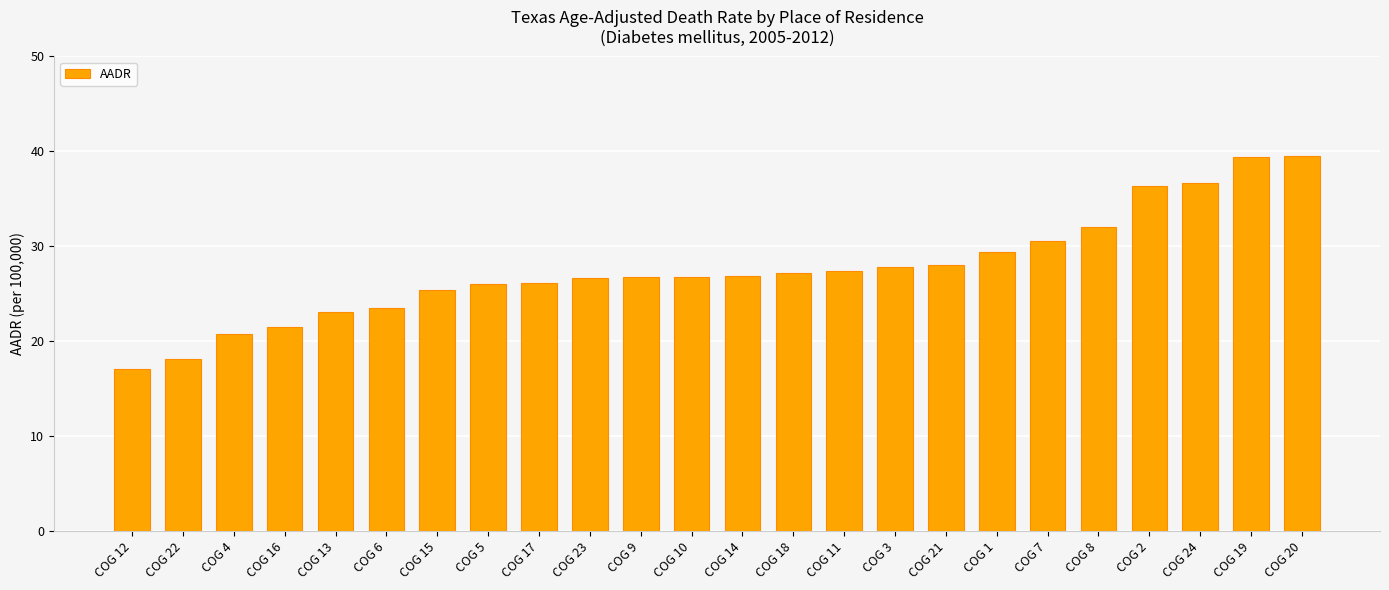

What is the value of the 10th bar from the left?

26.7